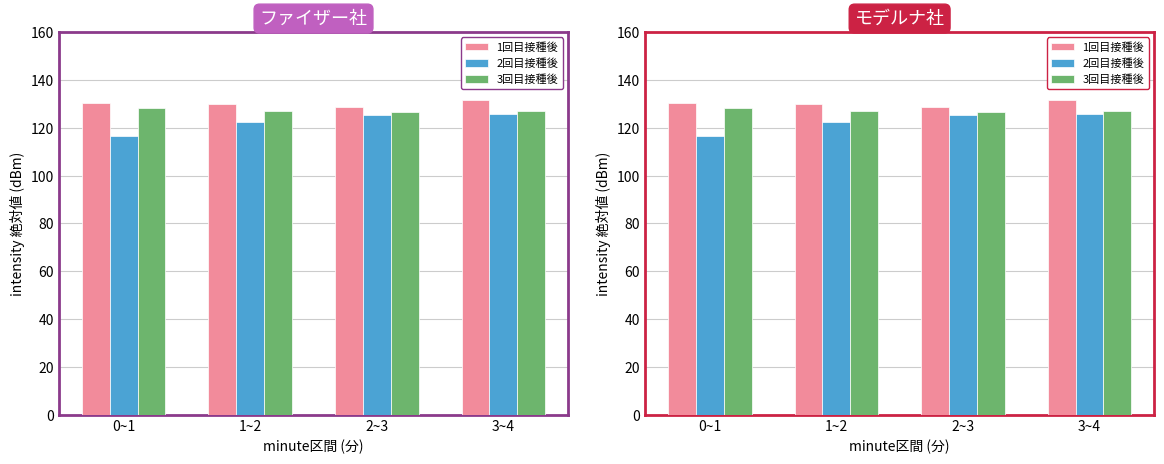

What is the lowest value of the 3回目接種後 series?

126.5